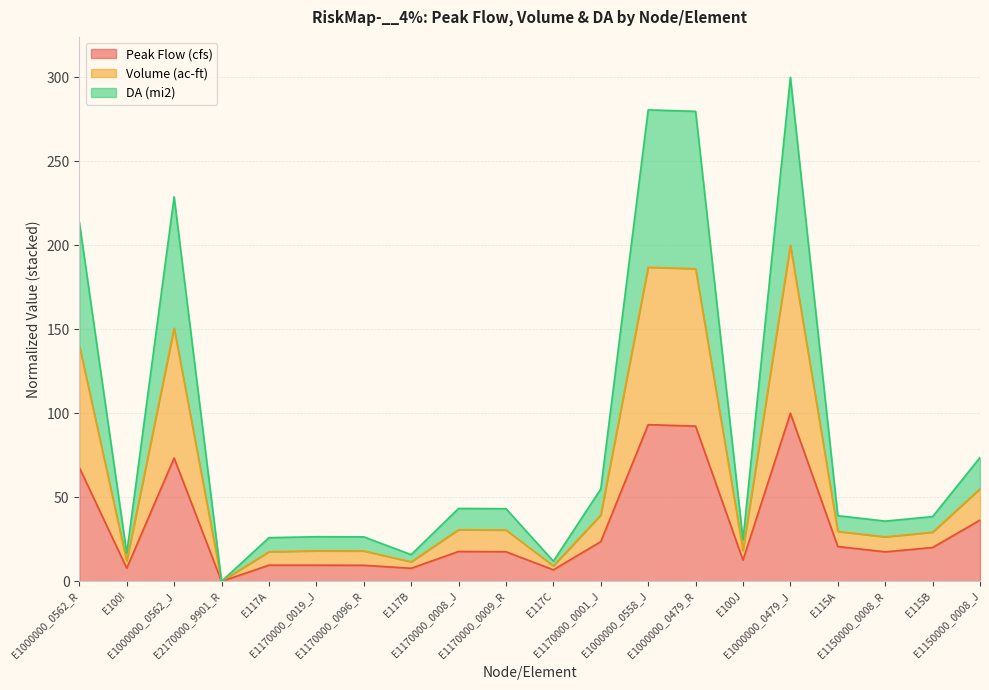

Which series has the largest range (max minus min)?

Volume (ac-ft)